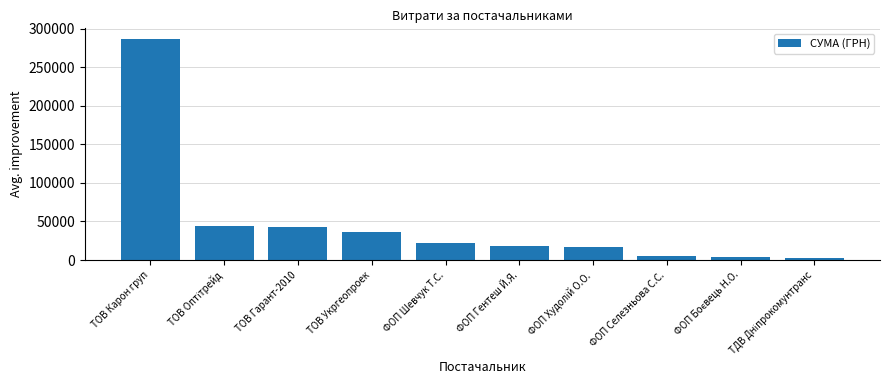

What is the minimum value shown in the chart?

2122.6